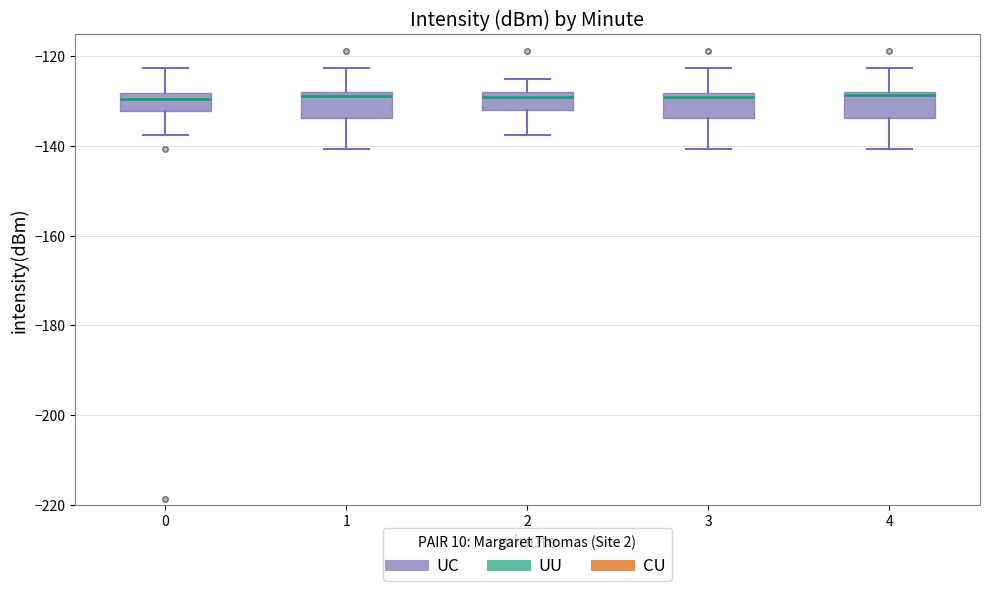

Reading left to right, read every box against the y-axis: the position of its median line, the range the box covers, and the ends of its whiskers. The values are not printed on the chart, so give them approximately, as read against the axis.

0: median -130, box -132 to -128, whiskers -138 to -122
1: median -128 (just below the box's upper edge), box -134 to -128, whiskers -140 to -122
2: median -130, box -132 to -128, whiskers -138 to -126
3: median -130, box -134 to -128, whiskers -140 to -122
4: median -128 (just below the box's upper edge), box -134 to -128, whiskers -140 to -122